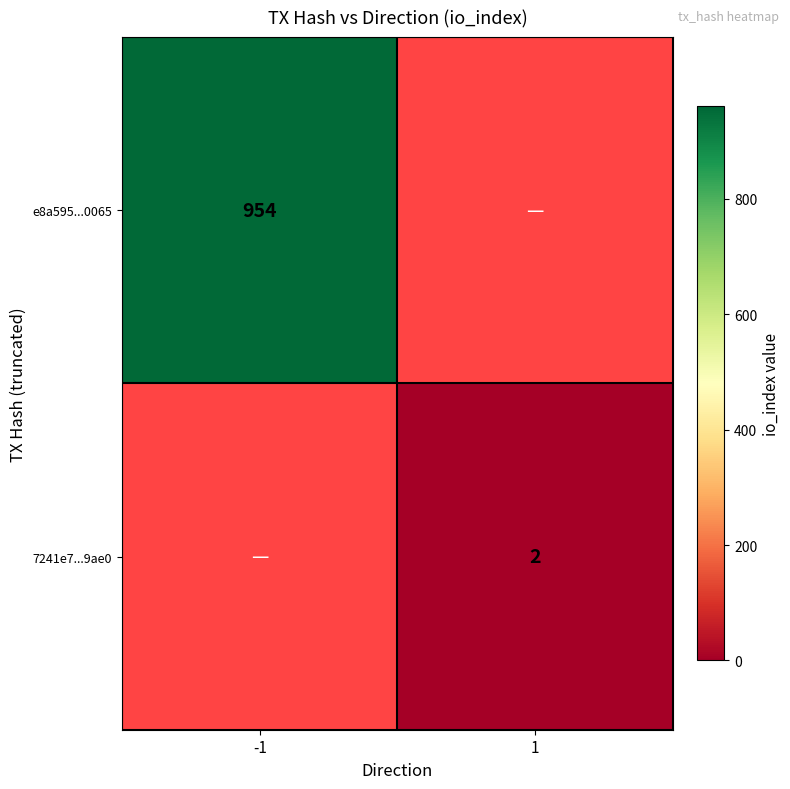

Is the value of 7241e7...9ae0 at 1 greater than the value of e8a595...0065 at -1?

No